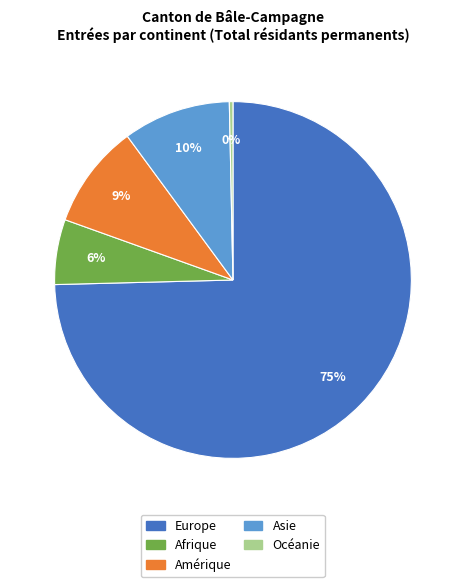

Between Océanie and Amérique, which is larger?

Amérique